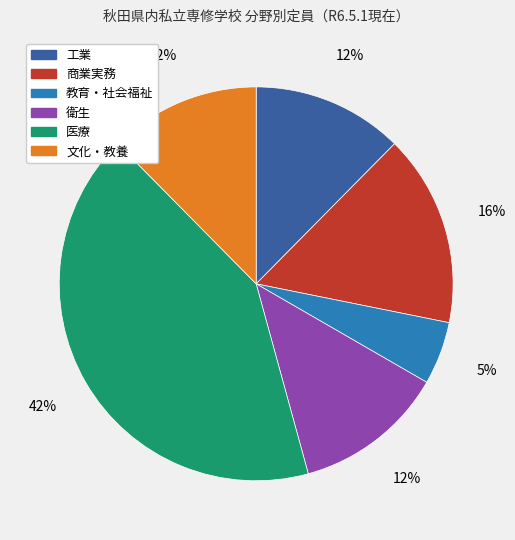

To the nearest percent, what is the average slice percentage?

17%